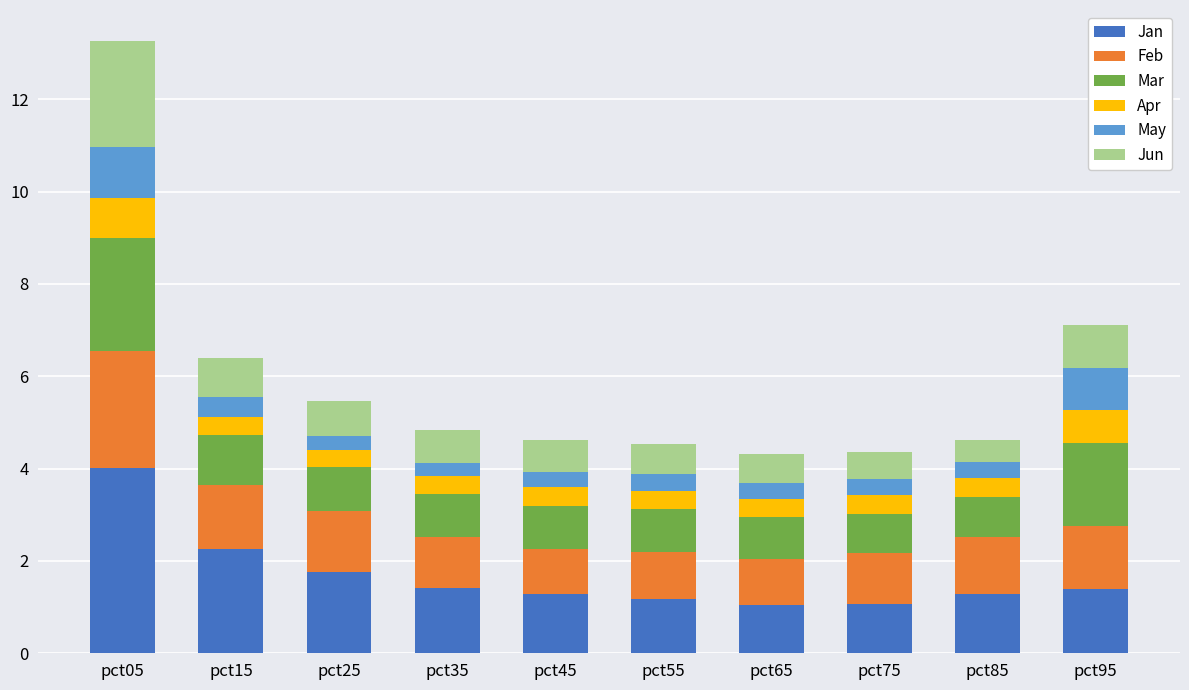

How many bars are there in total?

10